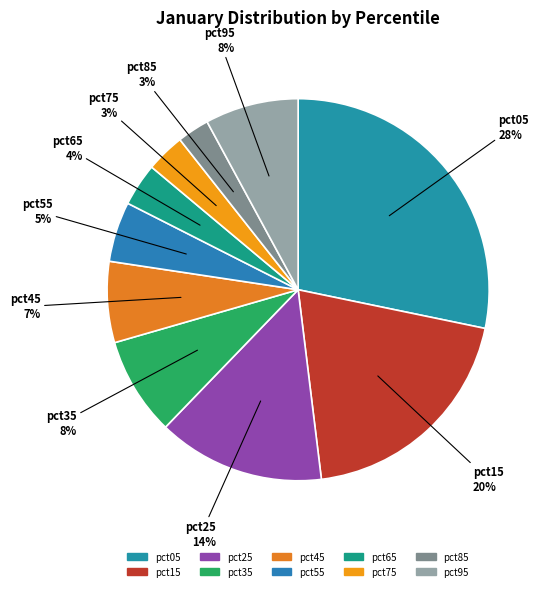

True or false: pct05 accounts for 35% of the total.

False